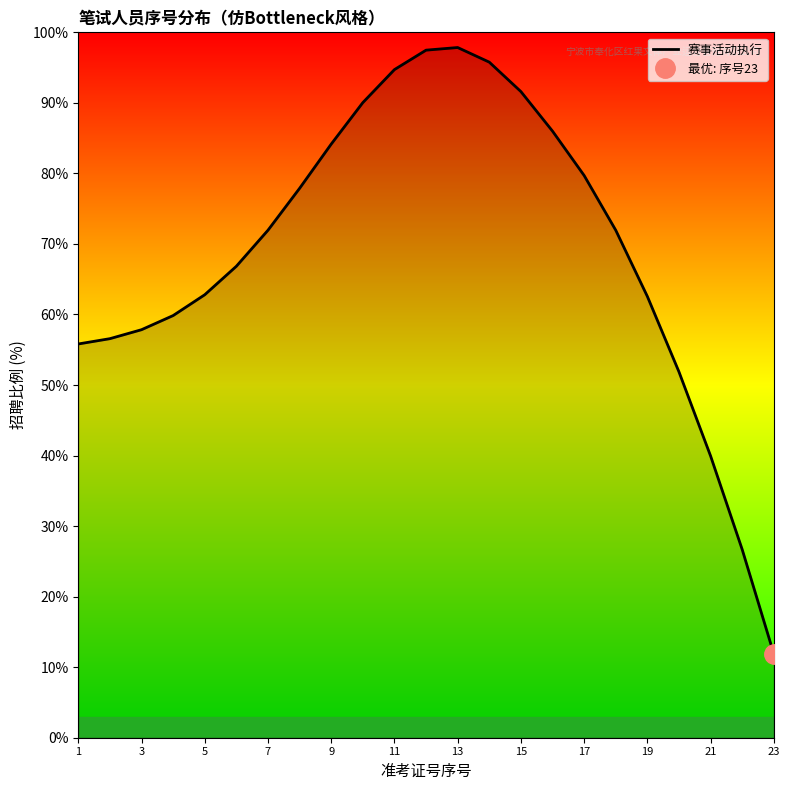

Reading left to right, list all the values displayed in this chart.

55.8	56.6	57.8	59.8	62.8	66.8	71.9	77.9	84.2	90.0	94.7	97.5	97.8	95.8	91.6	86.0	79.7	71.9	62.6	51.9	39.9	26.7	11.9